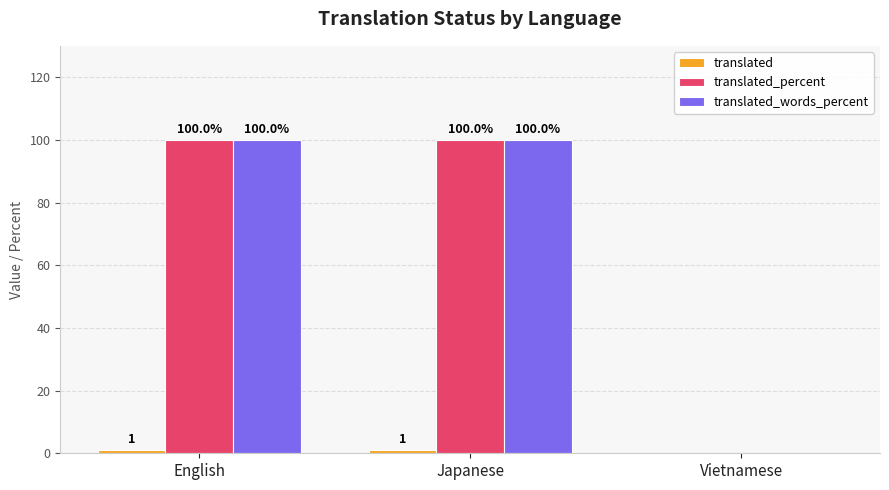

What is the total value across all series at English?

201